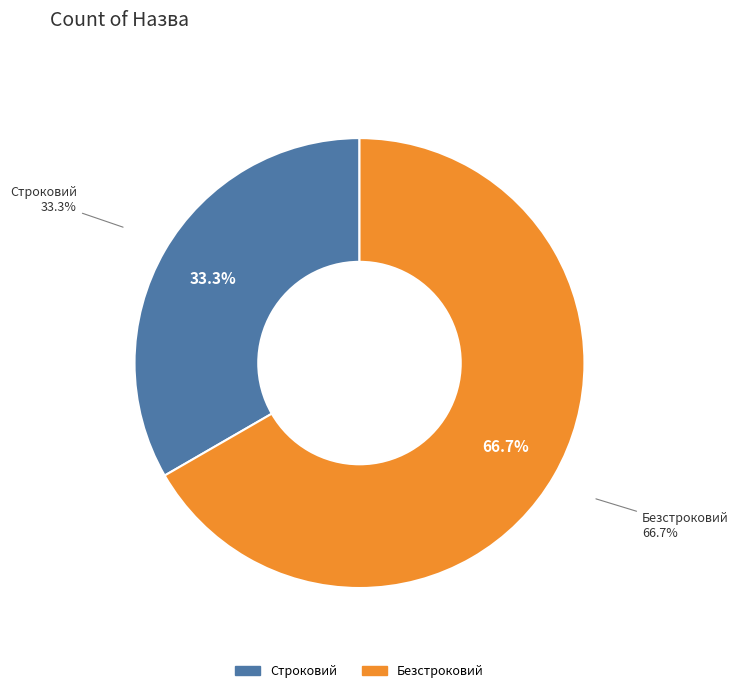

To the nearest percent, what portion does Строковий represent?

33%